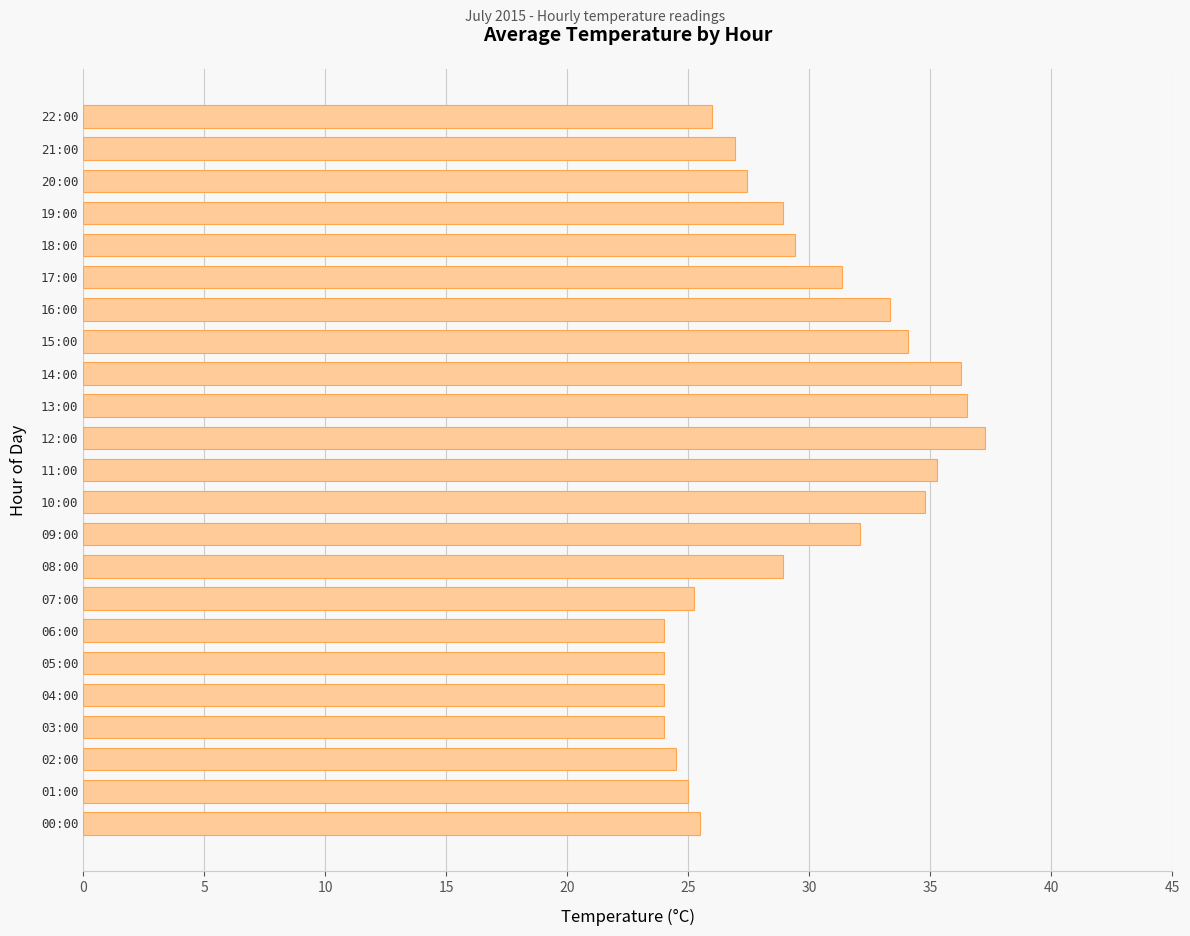

What is the average value?

29.3